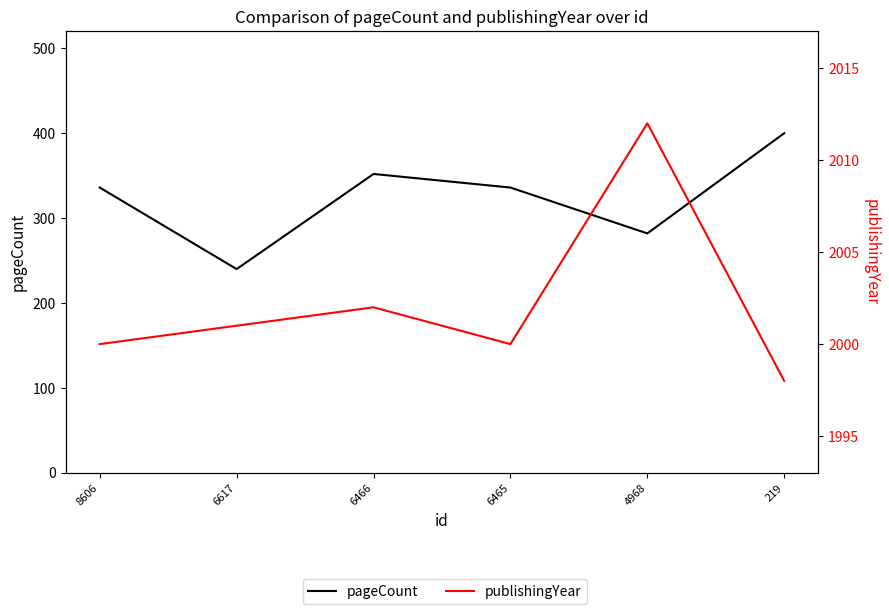

List the series in order of their overall mean, highest first.

publishingYear, pageCount